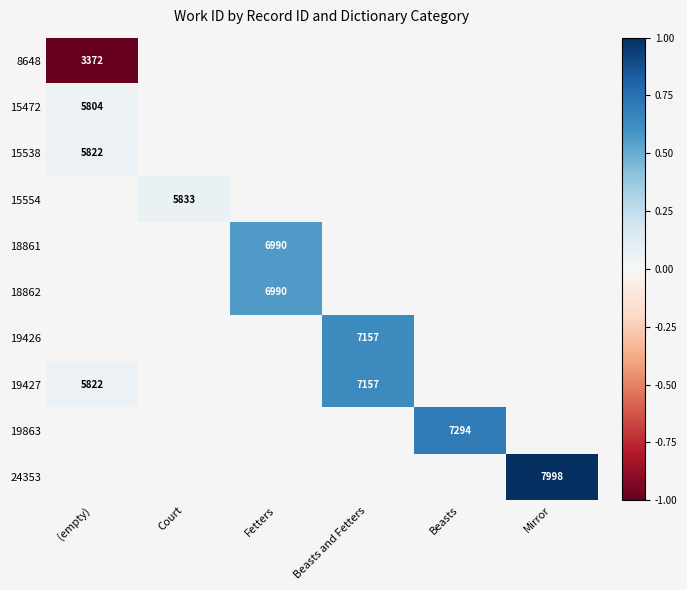

List the series in order of their peak value, lowest first.

8648, 15472, 15538, 15554, 18861, 18862, 19426, 19427, 19863, 24353